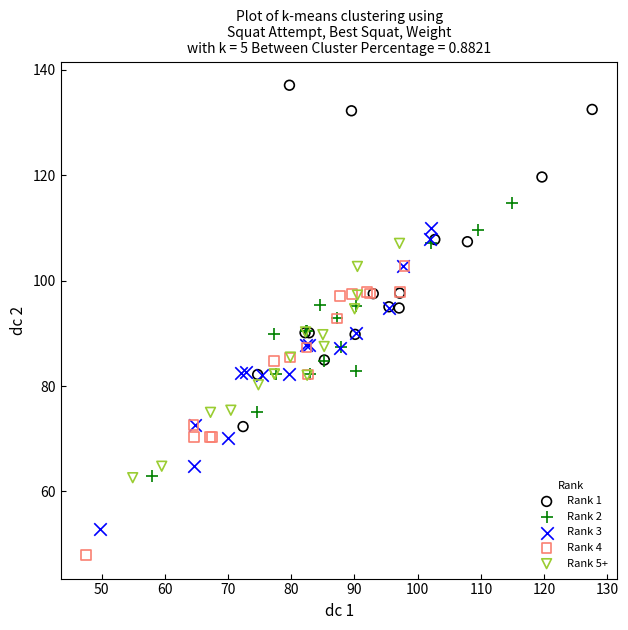

Which series contains the lowest Y value?

Rank 4